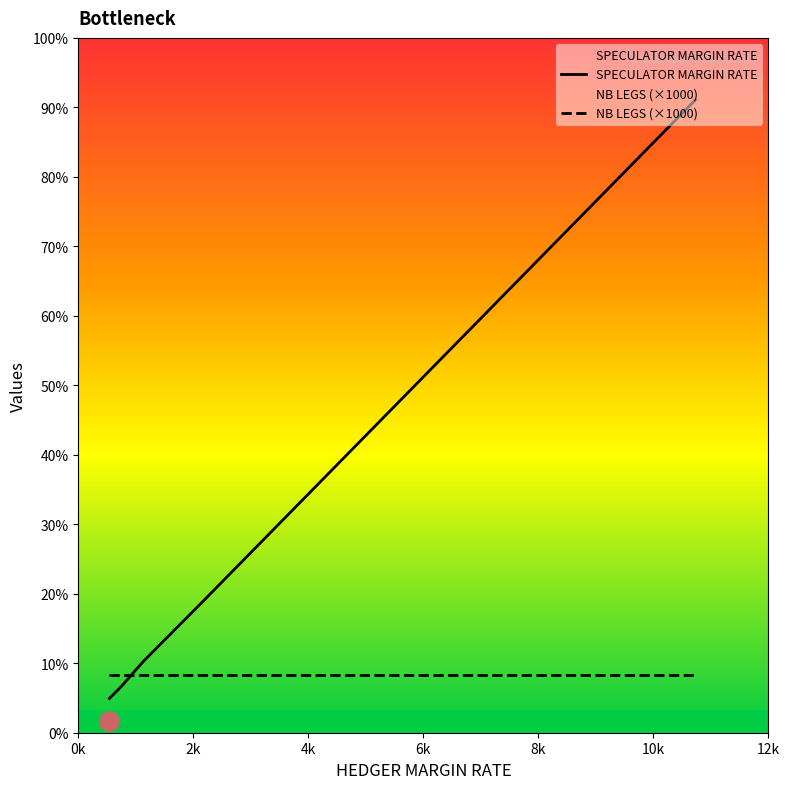

At which label does SPECULATOR MARGIN RATE first exceed 1859?

8k